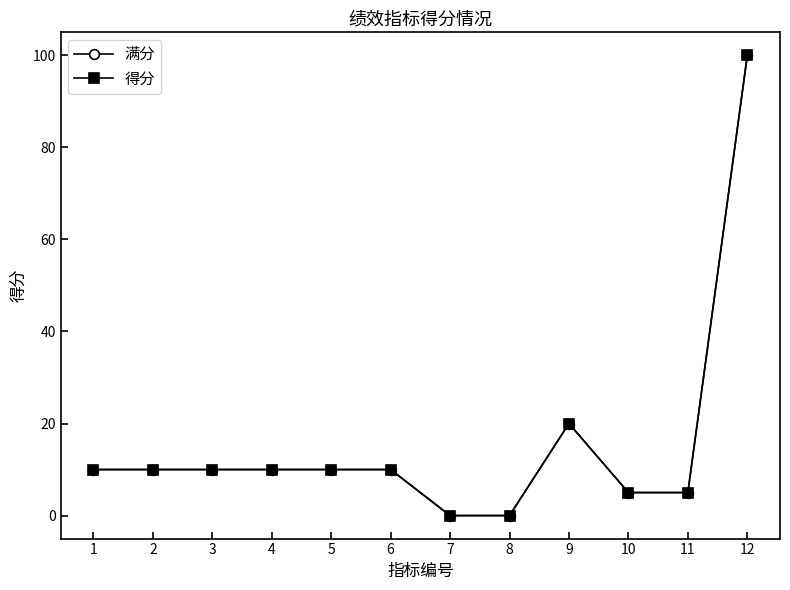

Is this an area chart (filled region under the line)?

No